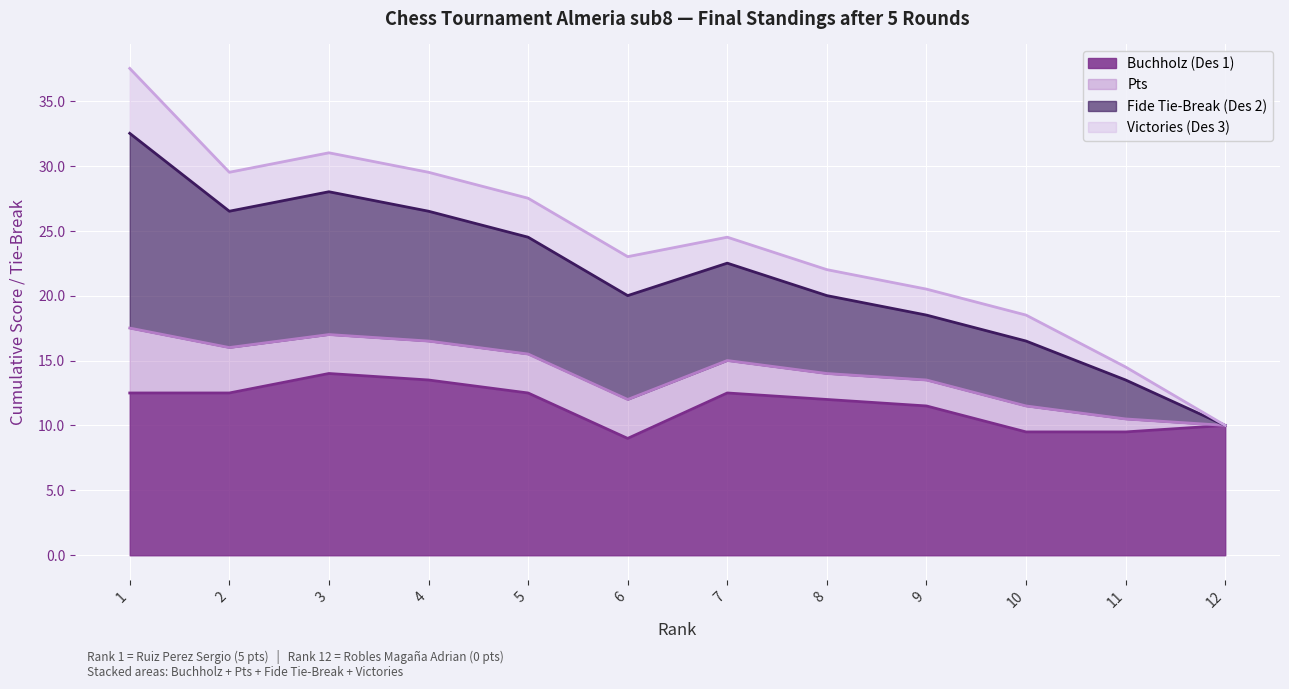

True or false: Fide Tie-Break (Des 2) has a value of 10.0 at 12.

True